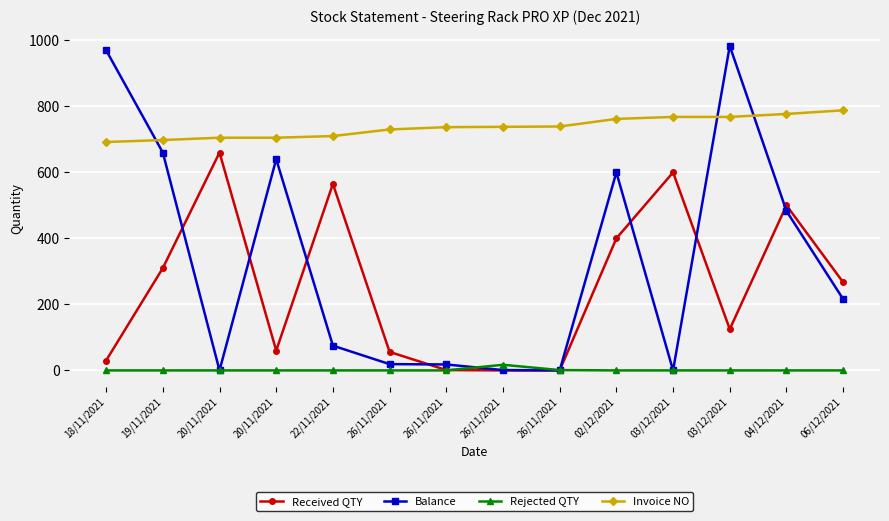

Which has a higher value, 20/11/2021 or 18/11/2021?

20/11/2021